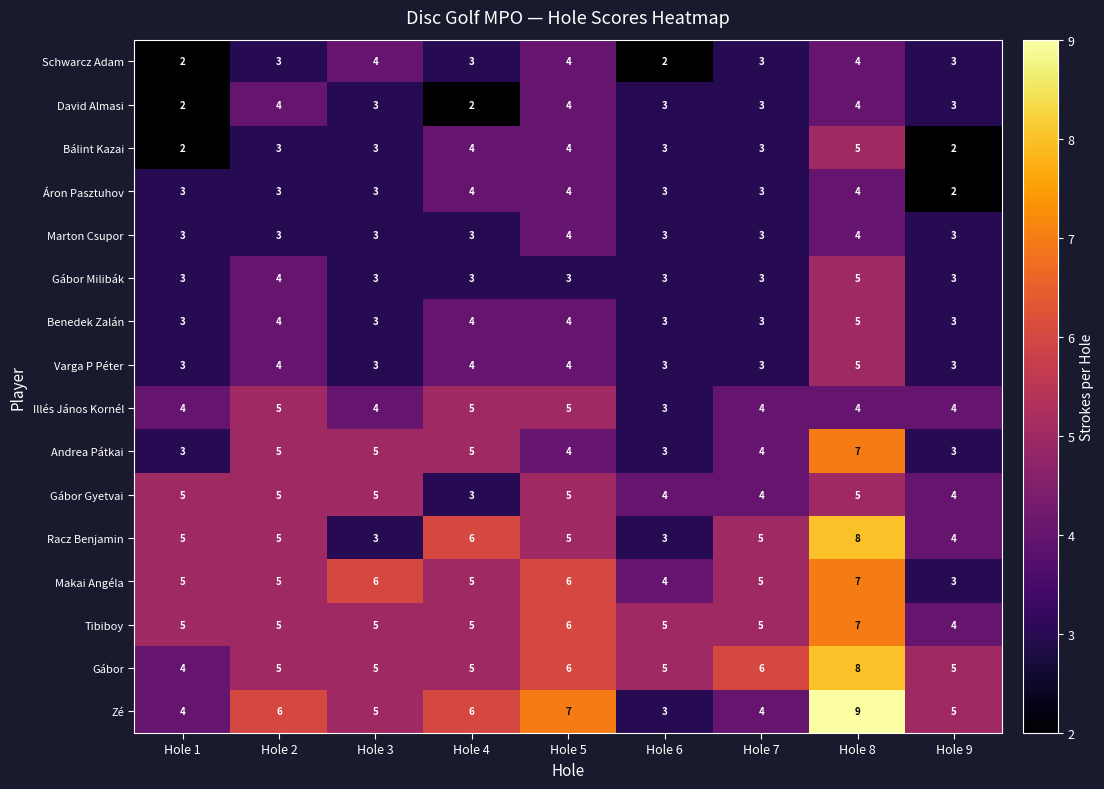

The value of Racz Benjamin at Hole 5 is 5. True or false?

True